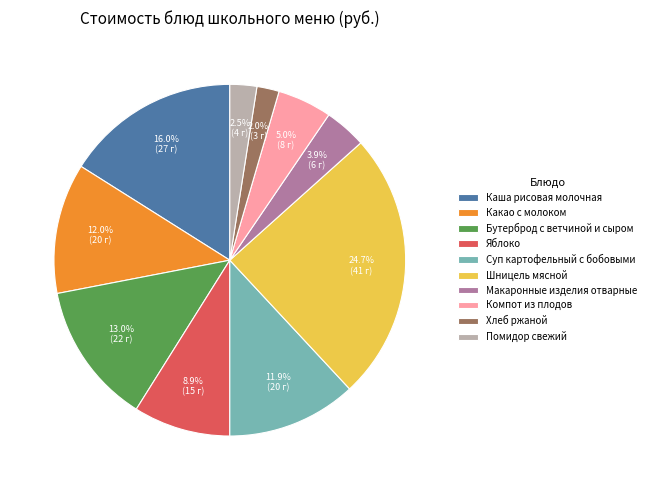

Is there any slice that represents more than half of the pie?

No